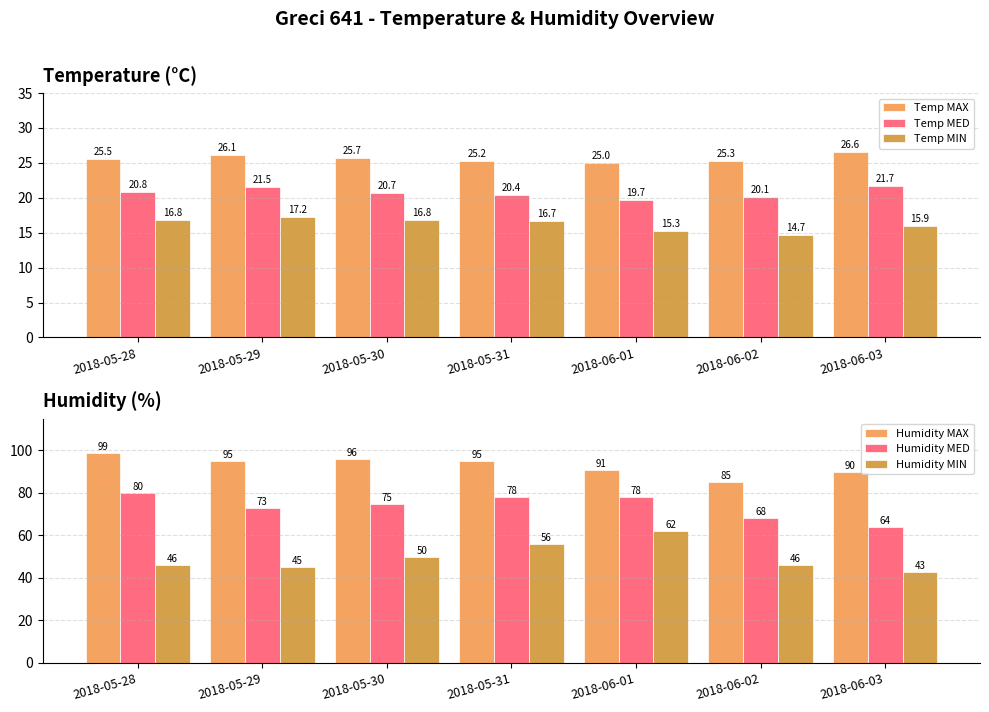

Between 2018-05-28 and 2018-06-01, which is larger?

2018-05-28